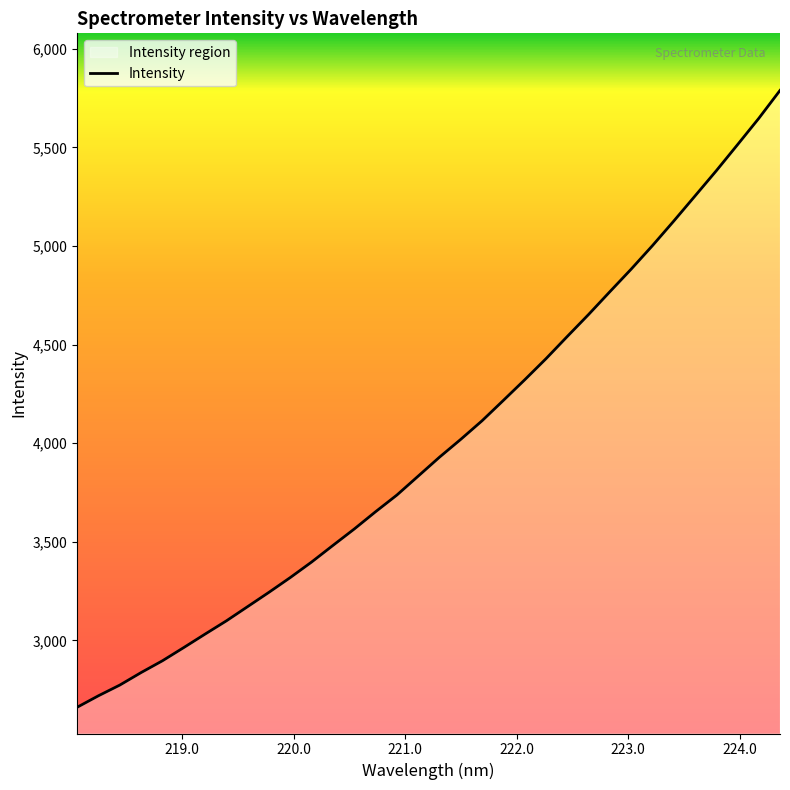

What is the greatest value displayed?

5788.4